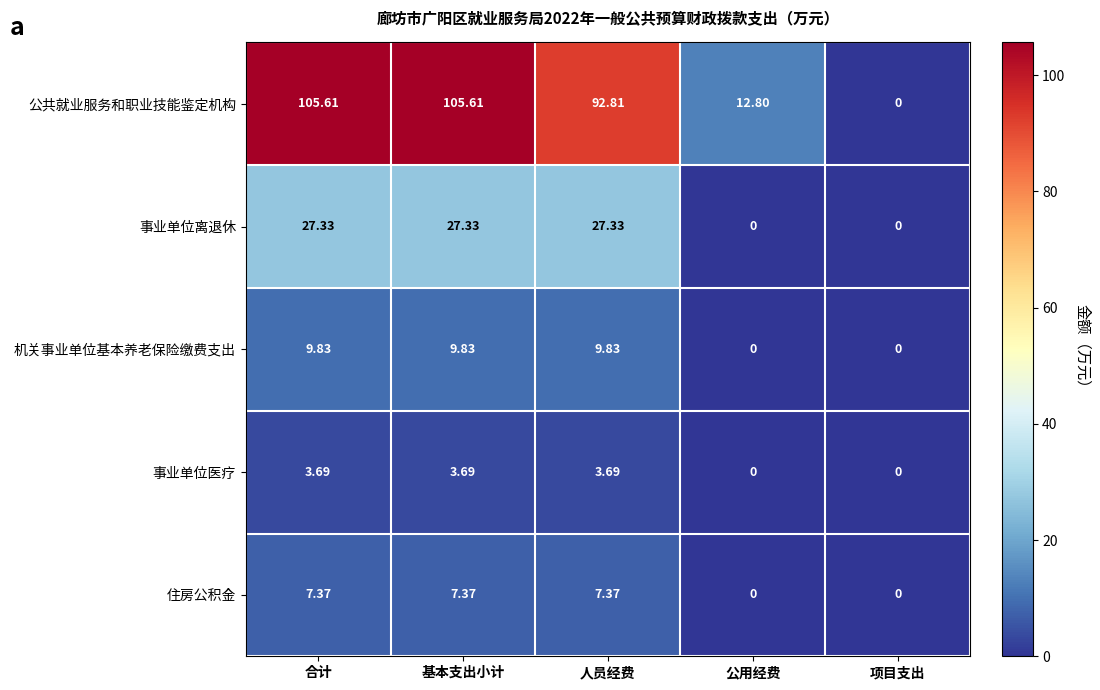

How many series are shown in this chart?

5